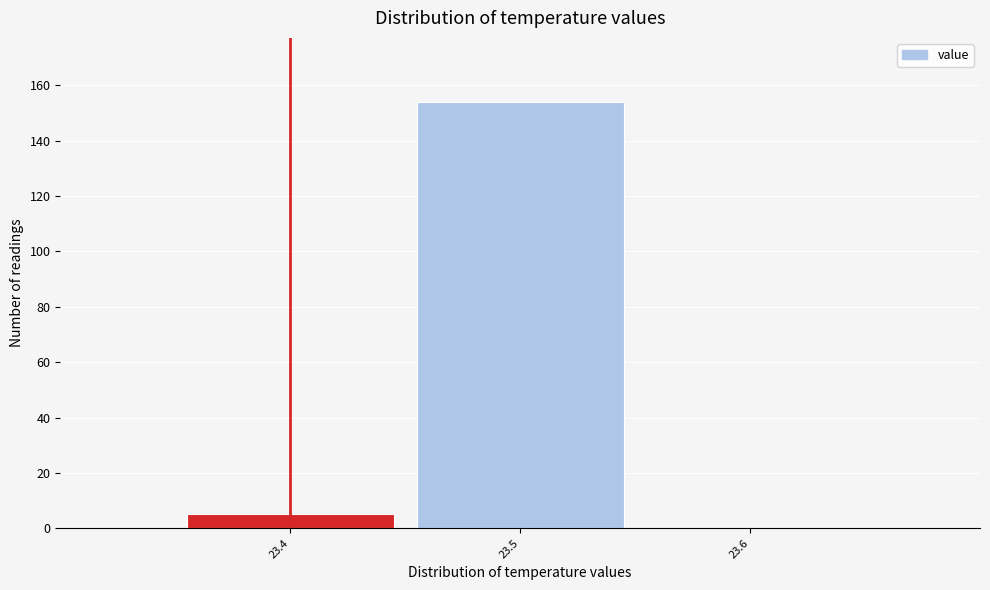

Reading left to right, transcribe this chart: for each bar, give the range it covers on the x-axis and its height. The values are not printed on the chart, so give them approximately, as read against the axis.

23.35 to 23.45: 6
23.45 to 23.55: 154
23.55 to 23.65: 0